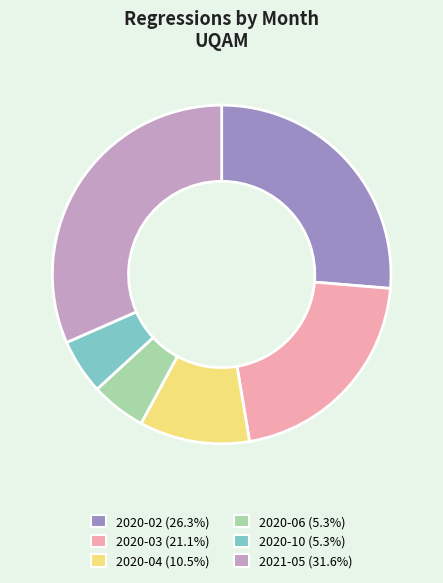

Does 2021-05 represent more than half of the total?

No